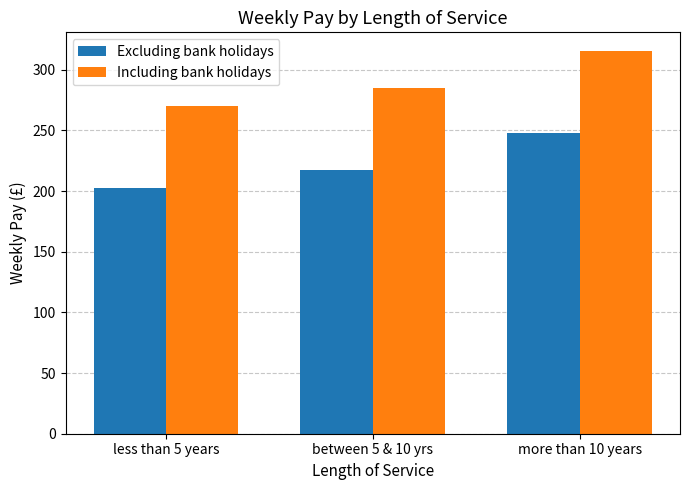

Which category has the highest value in the Including bank holidays series?

more than 10 years